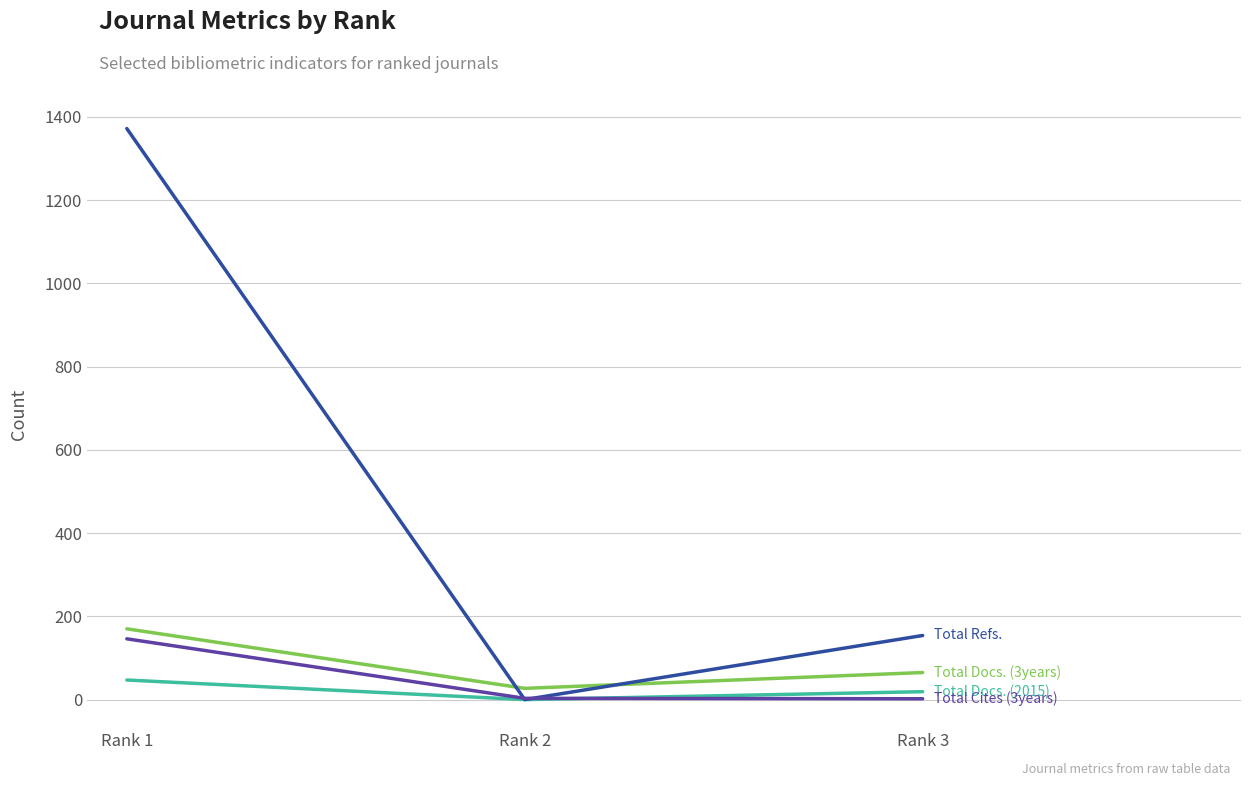

At which category is the sum across all series the highest?

Rank 1